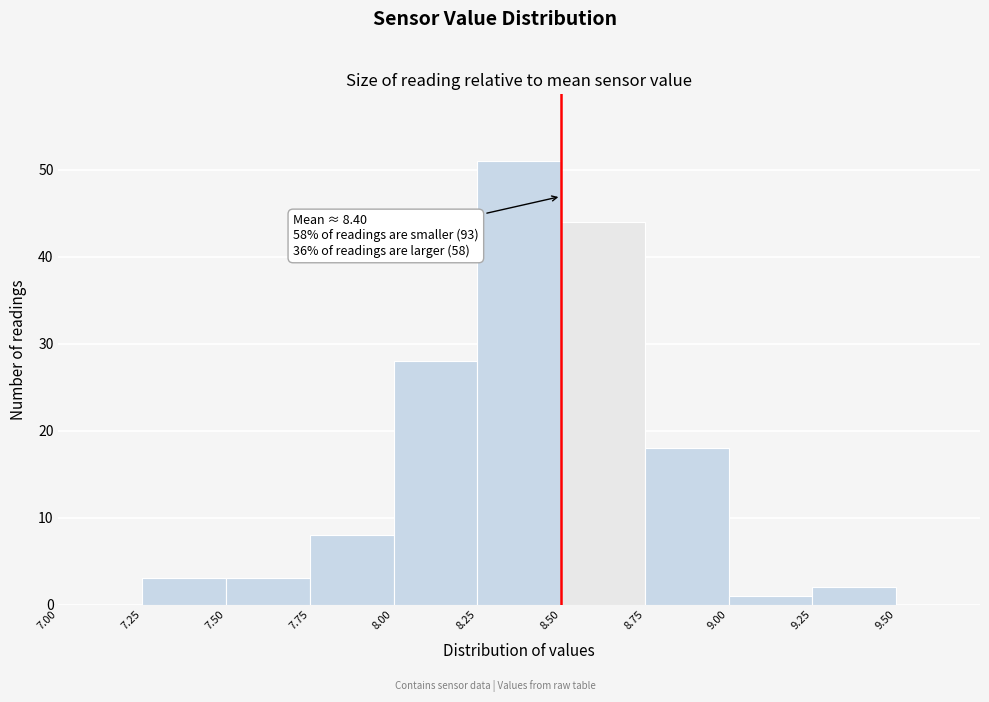

Over which range of the x-axis is the bar tallest?

8.25 to 8.50